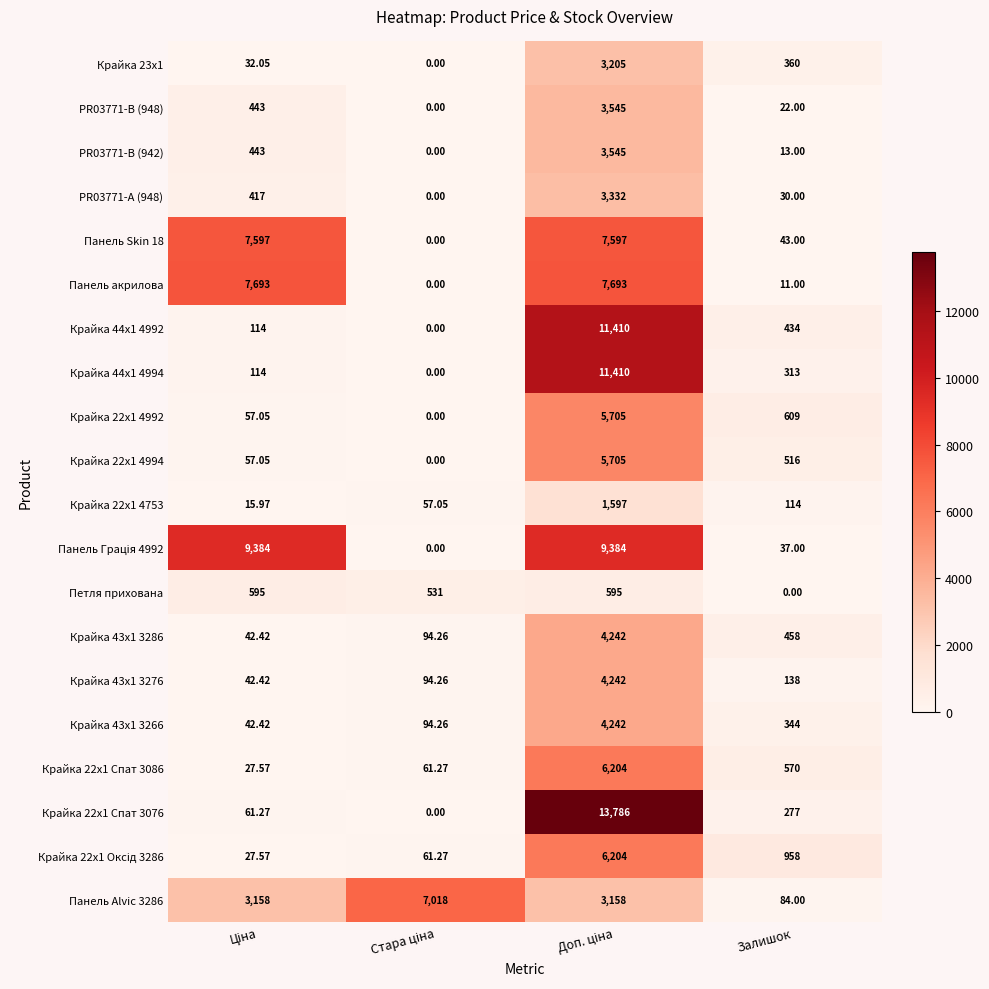

Where is Крайка 22x1 4994 nearest to the value 2852?

Залишок